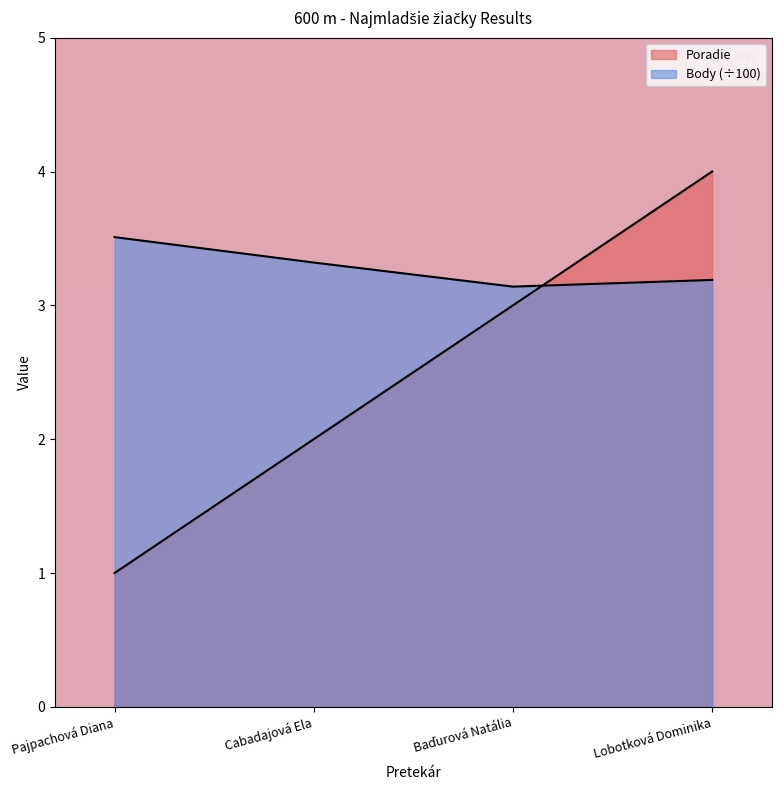

The value of Body at Cabadajová Ela is 1.1. True or false?

False